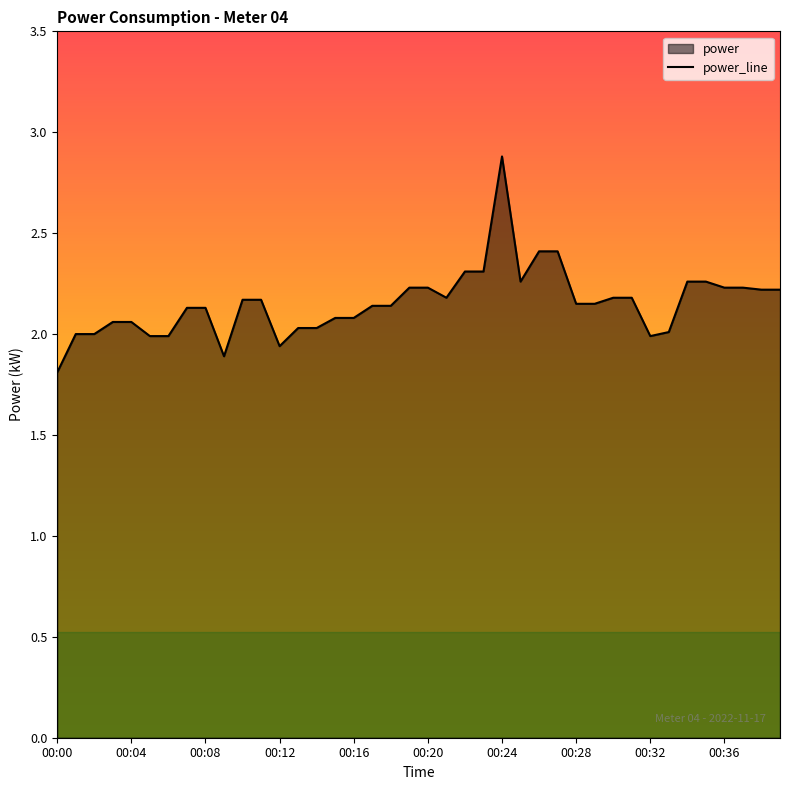

What is the approximate value at 00:23?

2.3